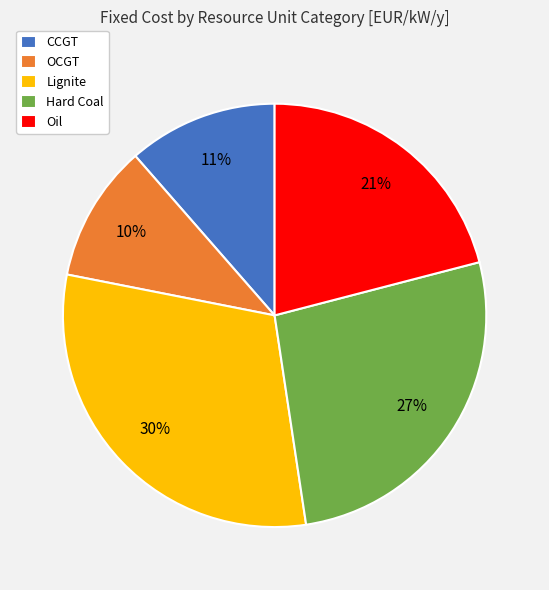

Is Oil the majority of the pie?

No